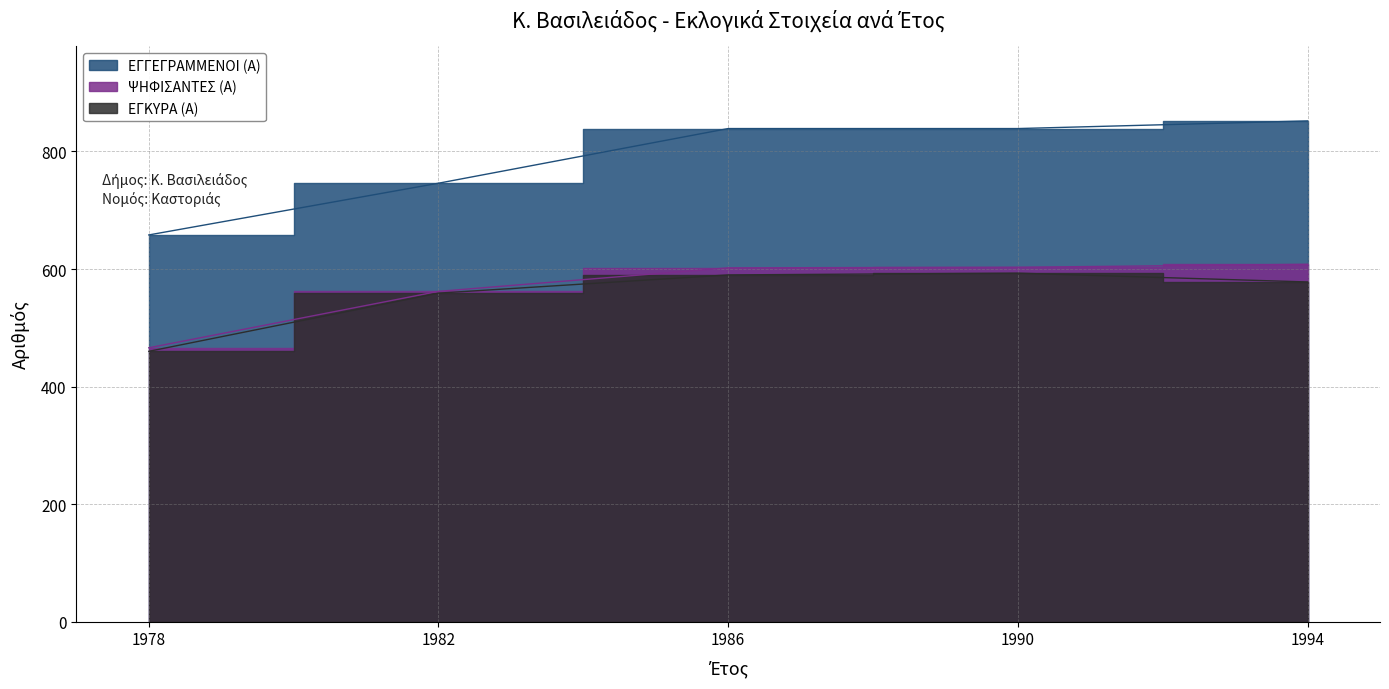

Where does the ΕΓΓΕΓΡΑΜΜΕΝΟΙ (Α) series first go above 839?

1994